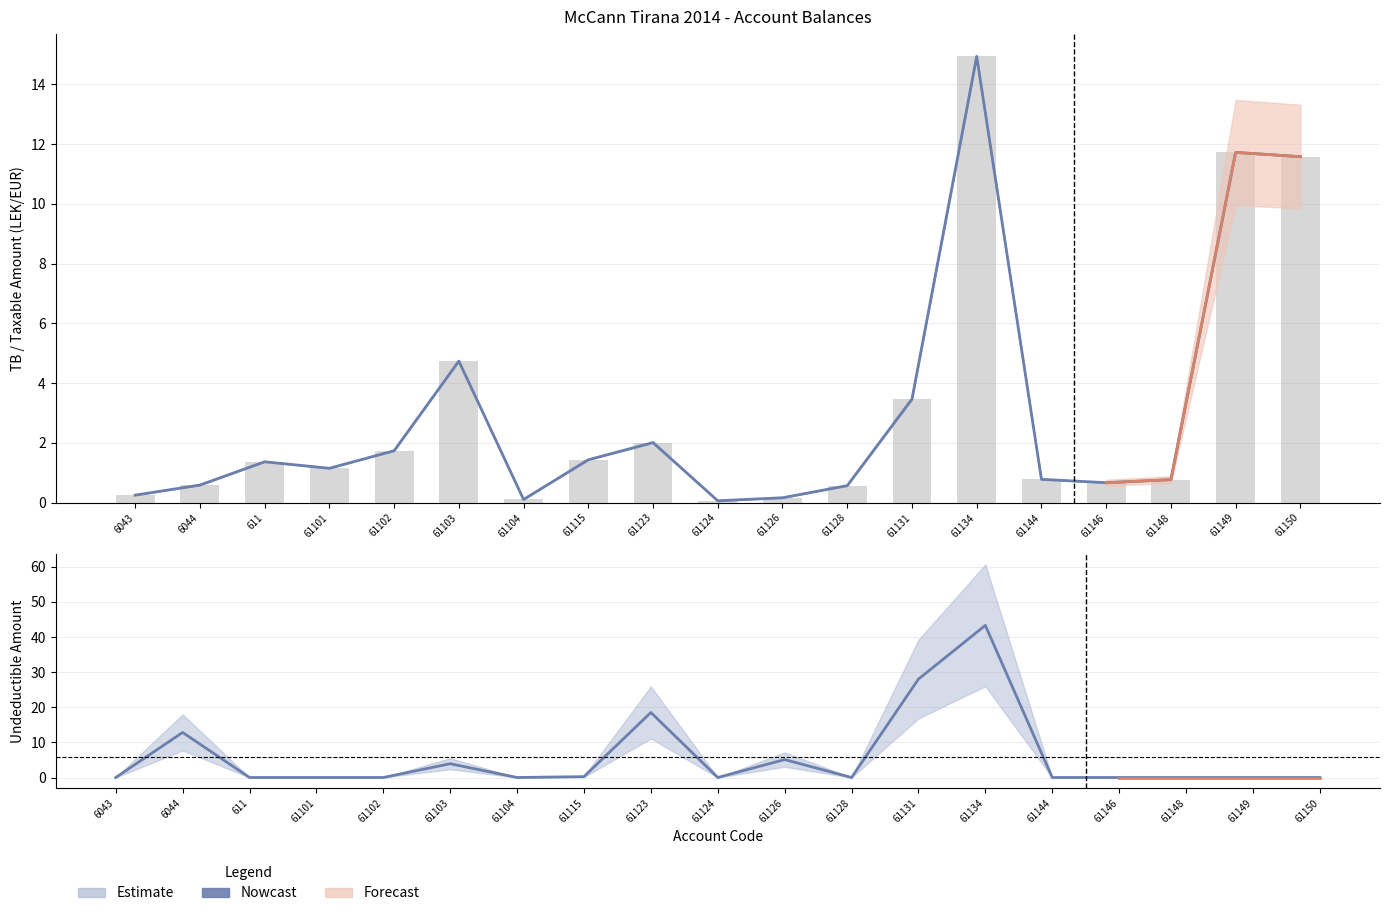

Which category has the highest value across all series?

61134